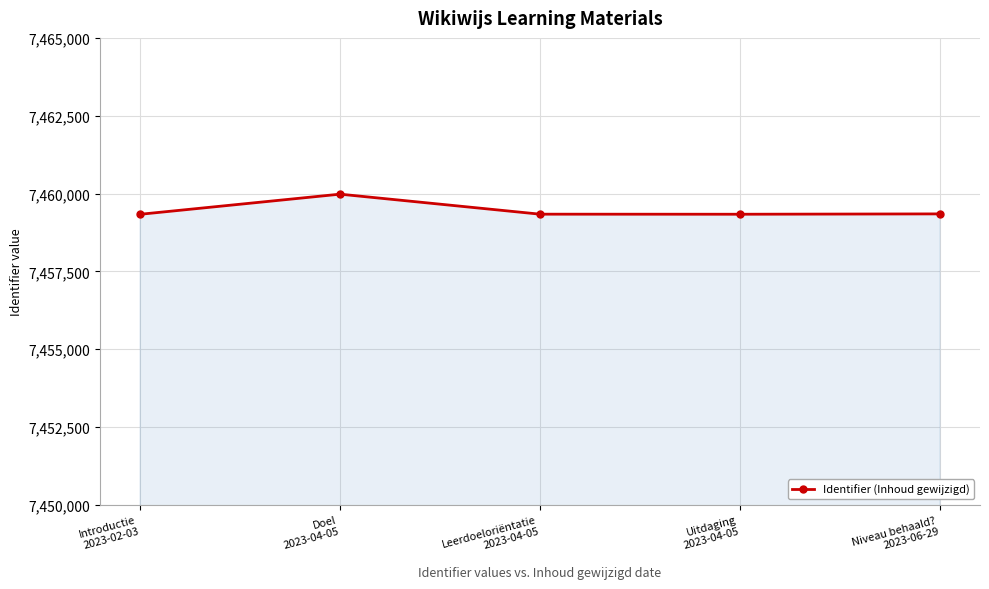

What is the sum of all values?

37297326